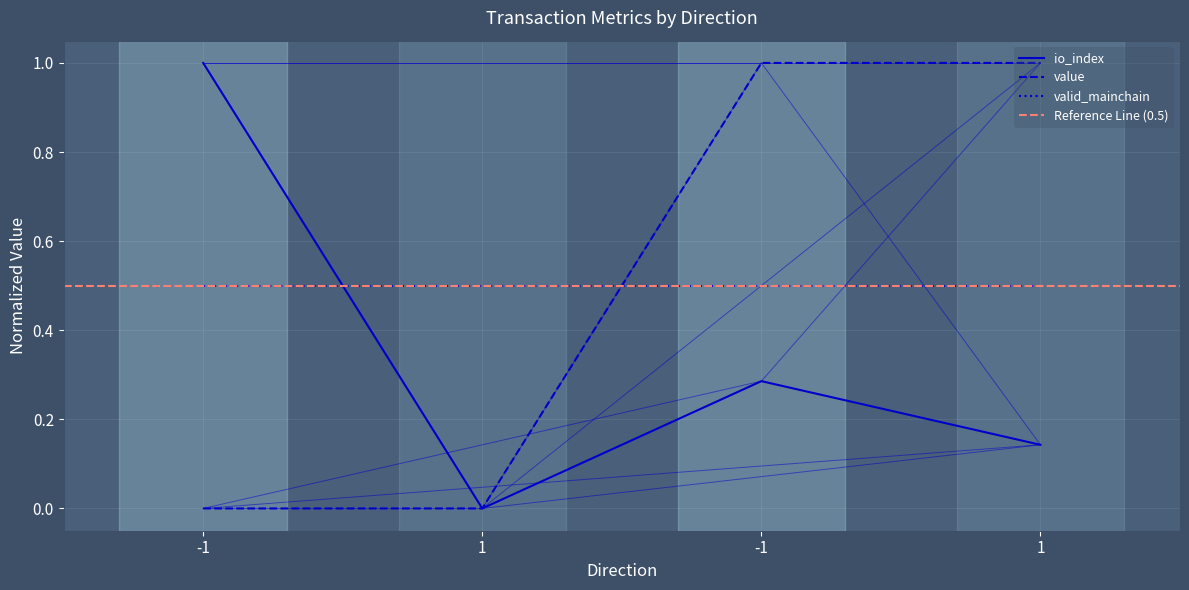

True or false: io_index and value intersect in this chart.

False